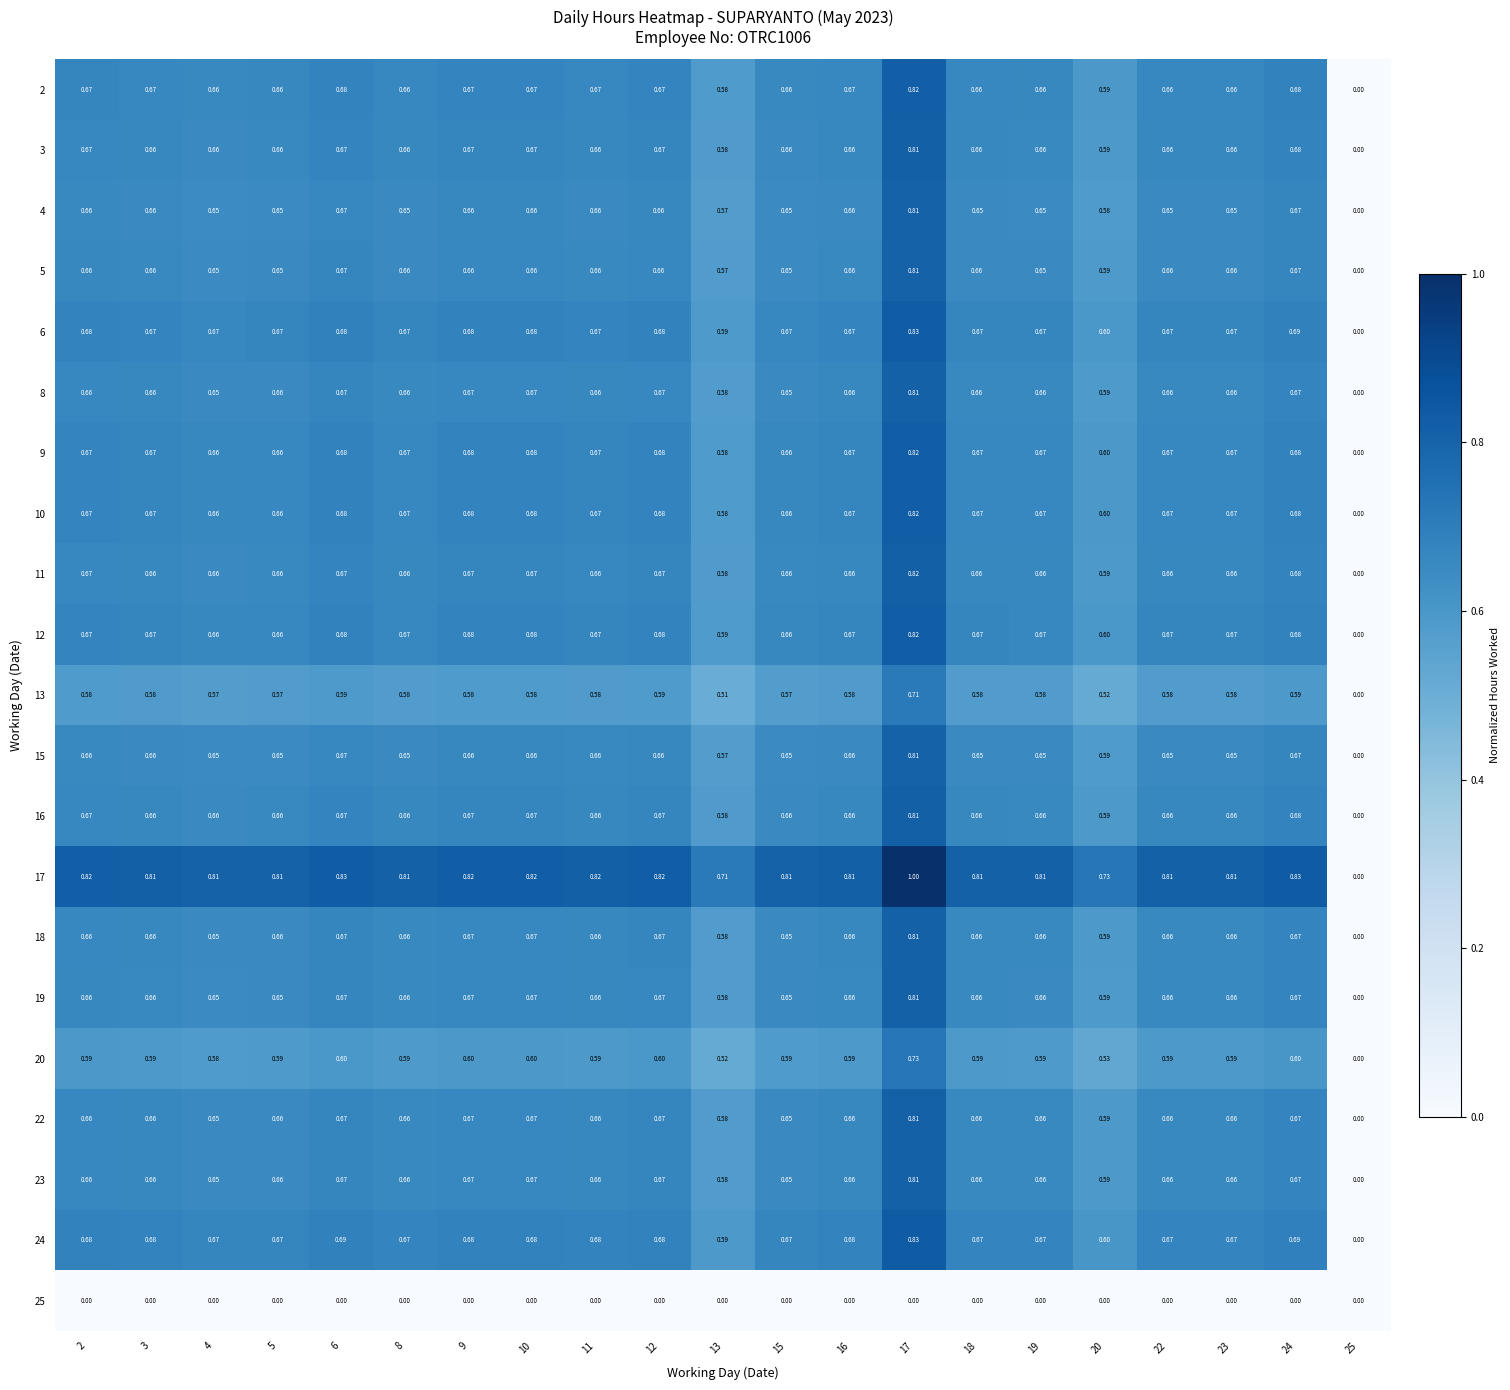

Is the value of 25 at 18 greater than the value of 12 at 10?

No